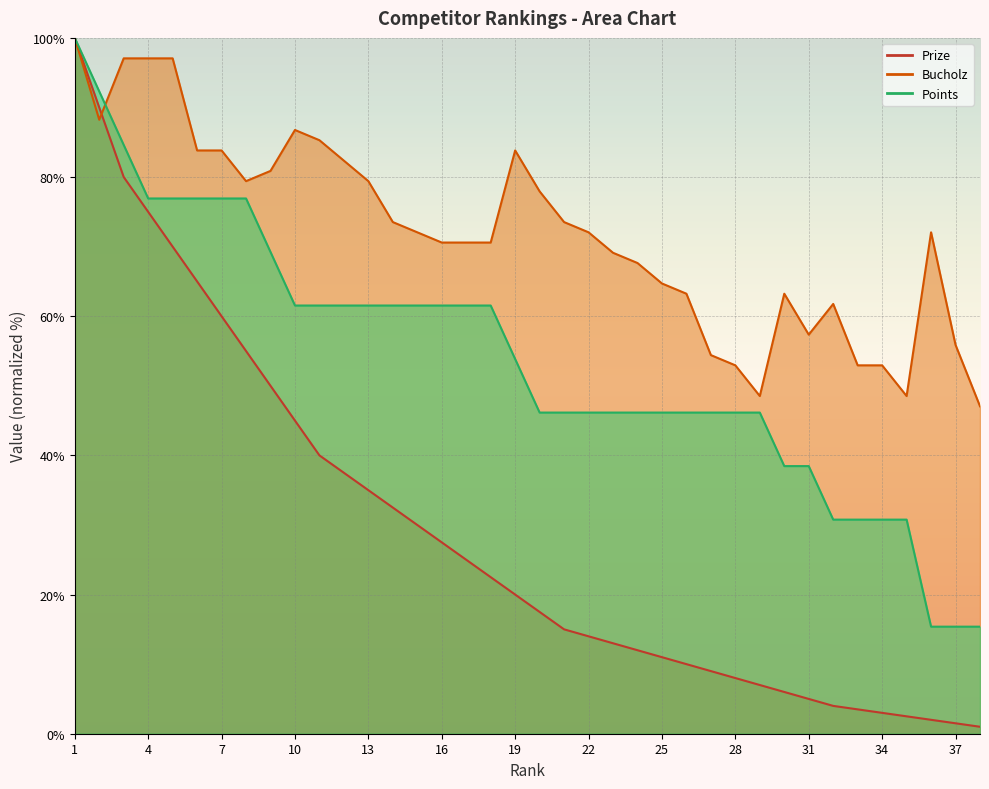

How many lines are shown in the chart?

3